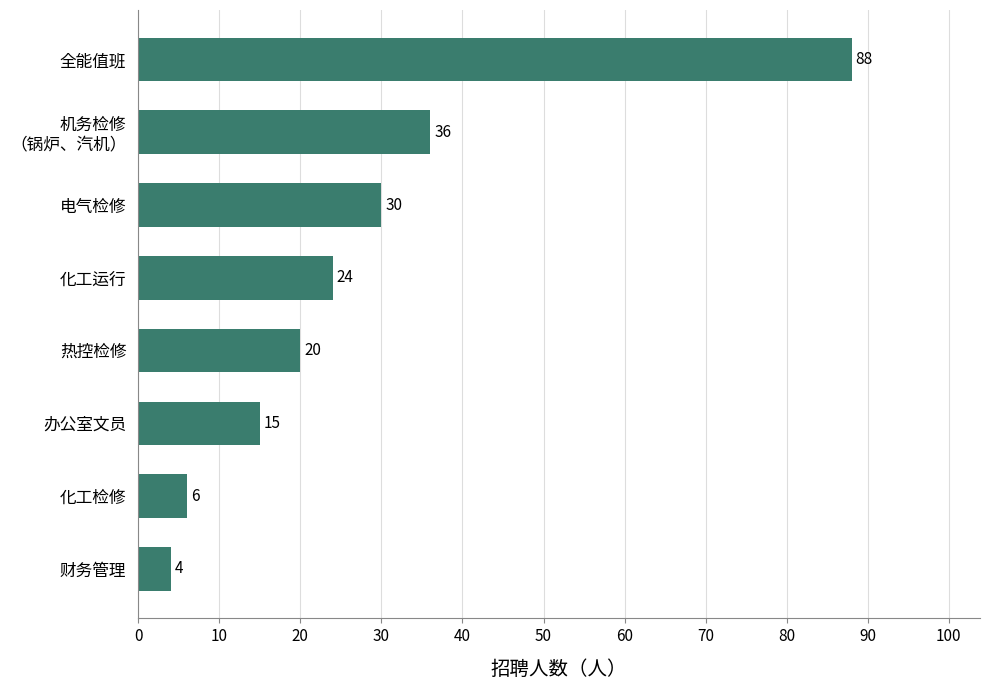

Is it true that the value at 化工运行 is 24?

True